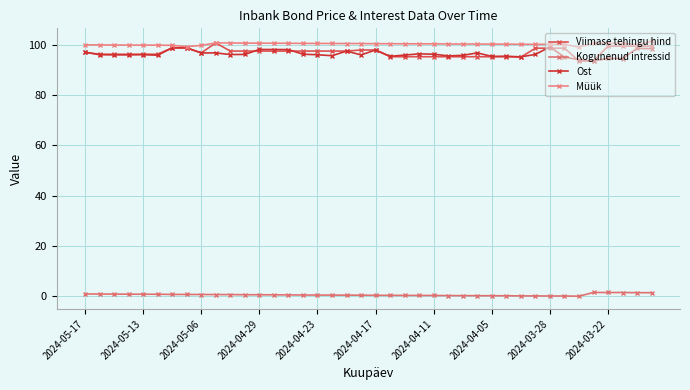

How many series are shown in this chart?

4